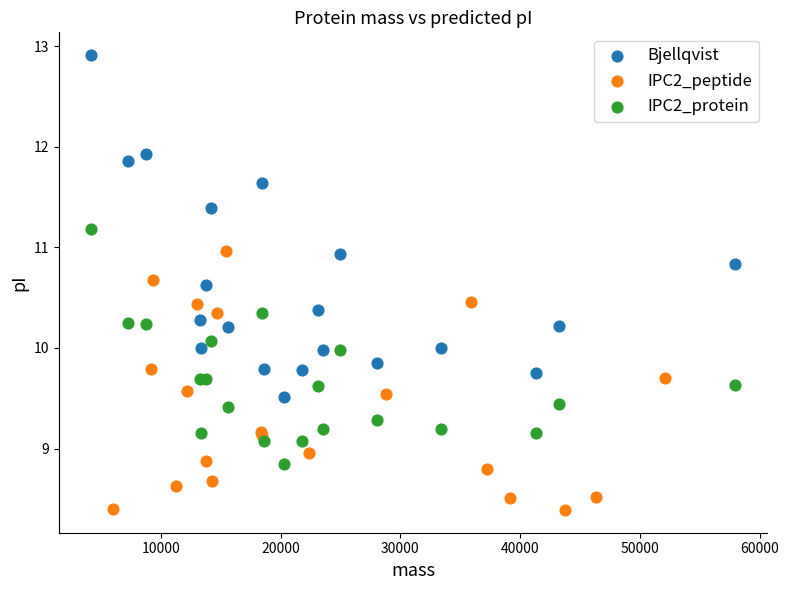

Which series contains the lowest Y value?

IPC2_peptide